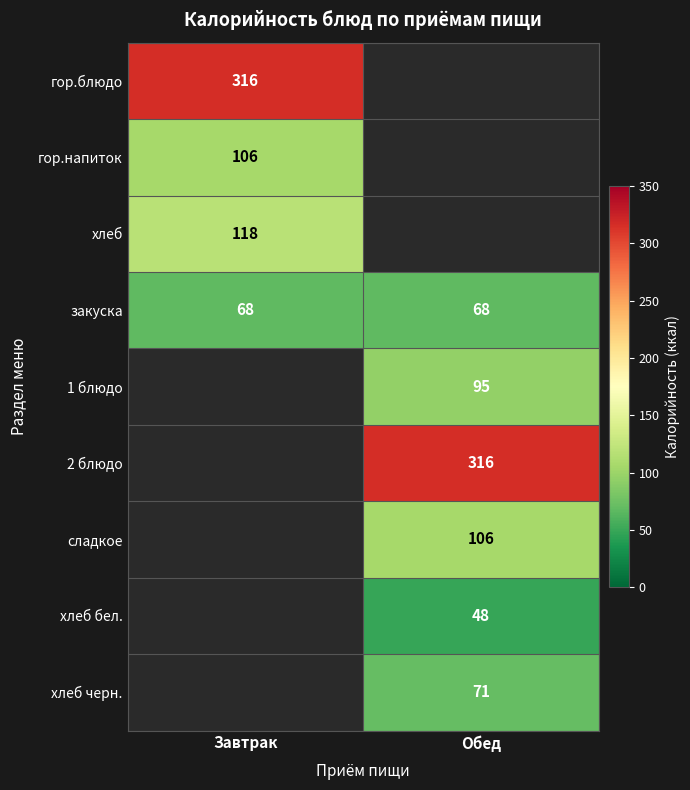

The 1 блюдо series shows 57 at Обед. True or false?

False